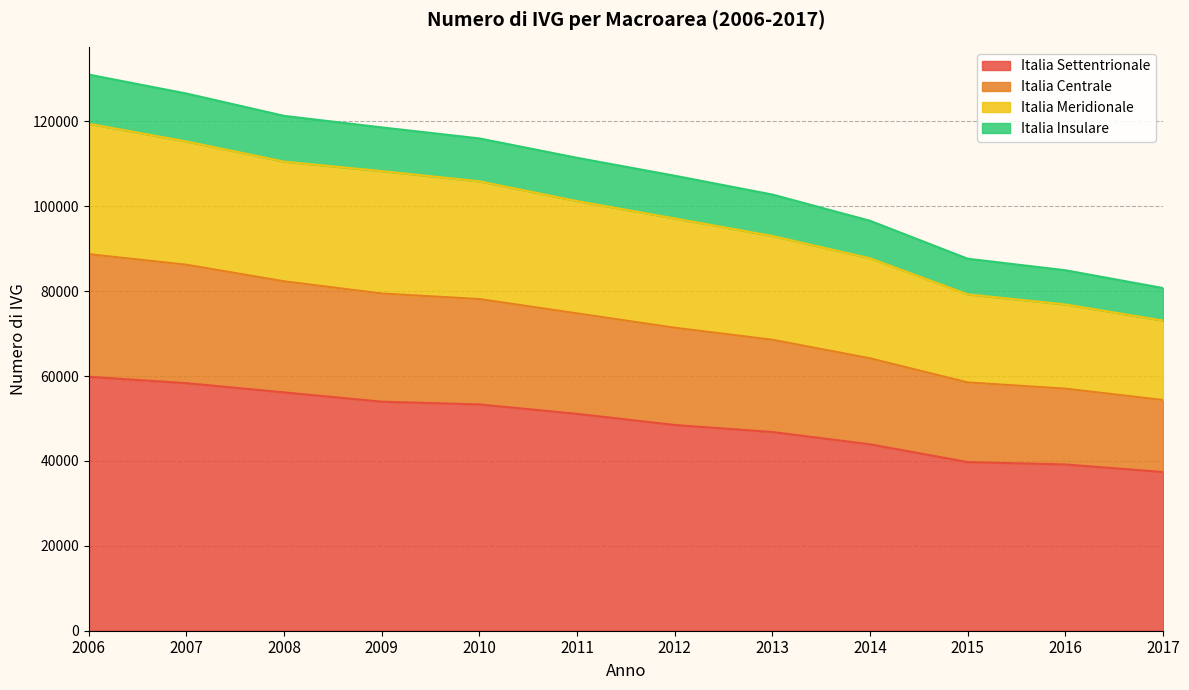

The value of Italia Centrale at 2007 is 45083. True or false?

False